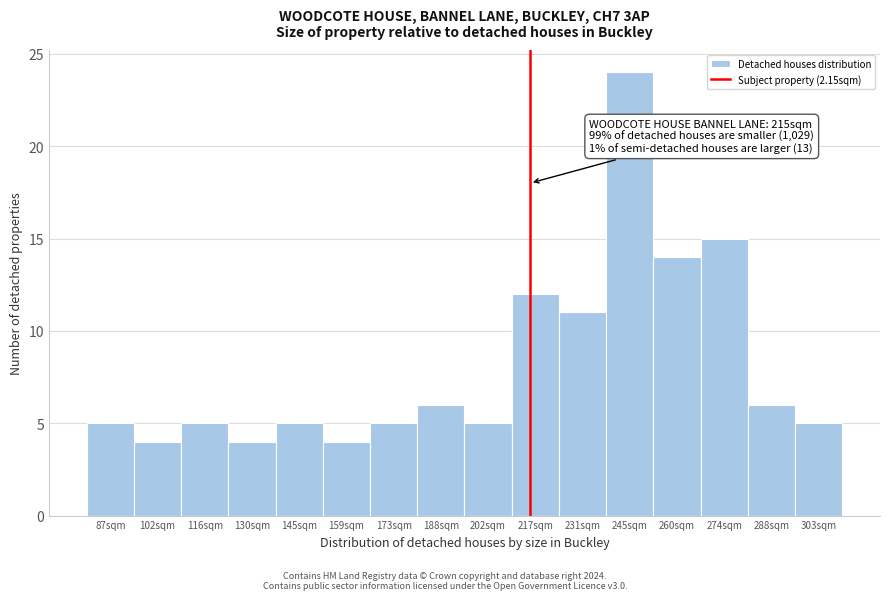

Reading left to right, what are all the values shown in this chart?

5	4	5	4	5	4	5	6	5	12	11	24	14	15	6	5